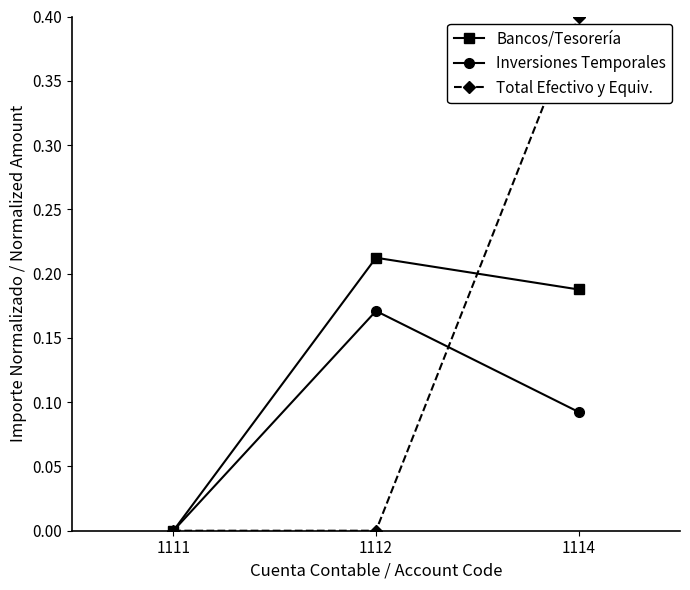

At which label does Total Efectivo y Equiv. reach its peak?

1114